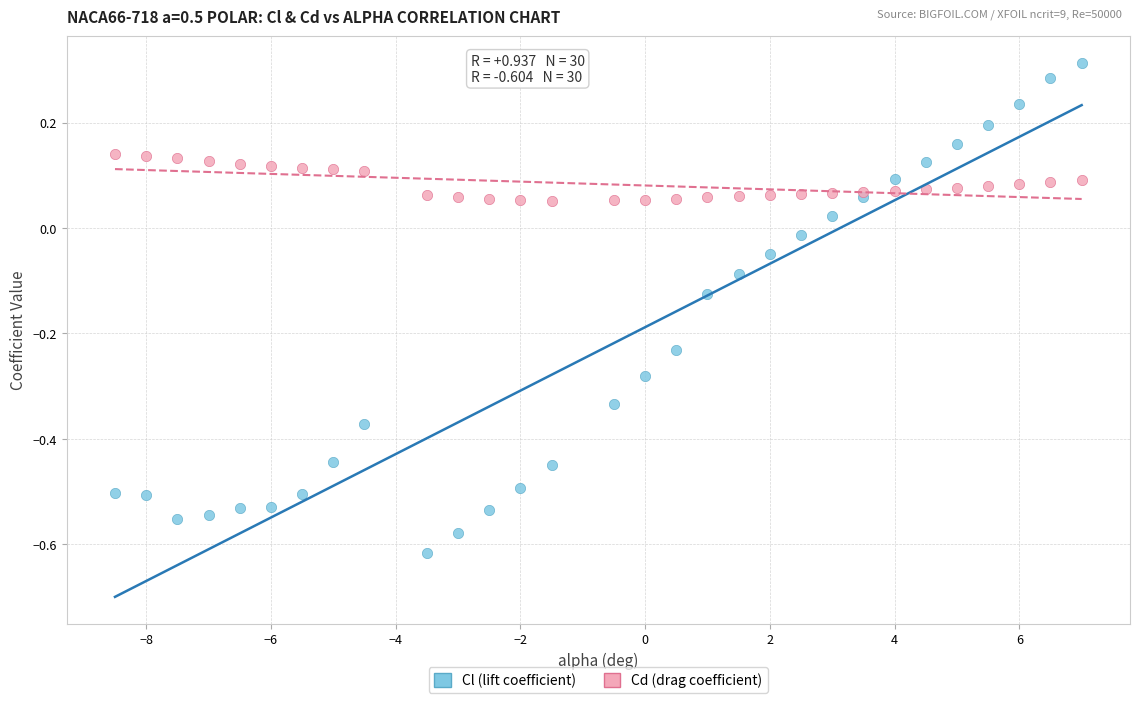

Which series reaches the maximum Y coordinate?

Cl (lift coefficient)